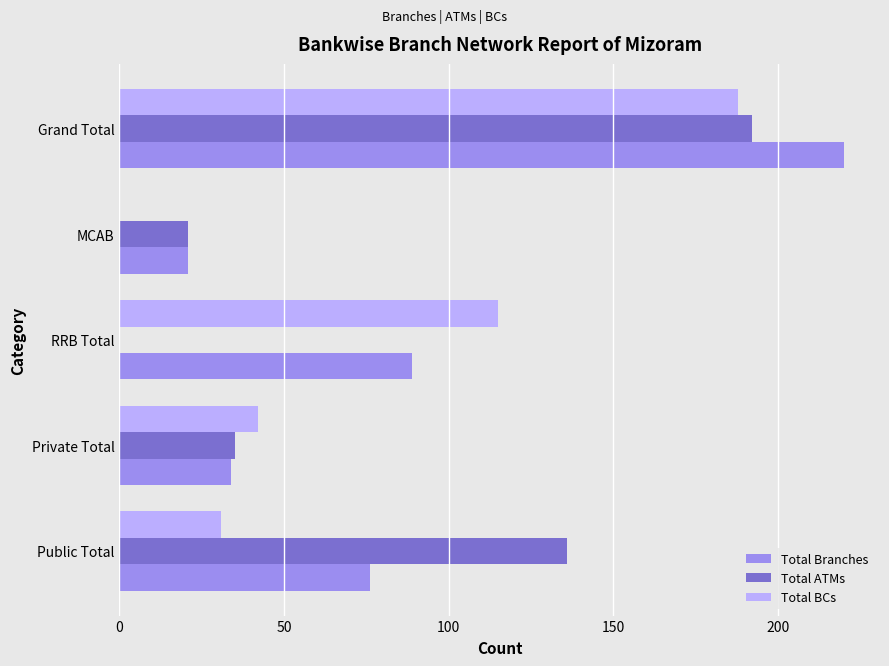

Where is Total BCs nearest to the value 94?

RRB Total